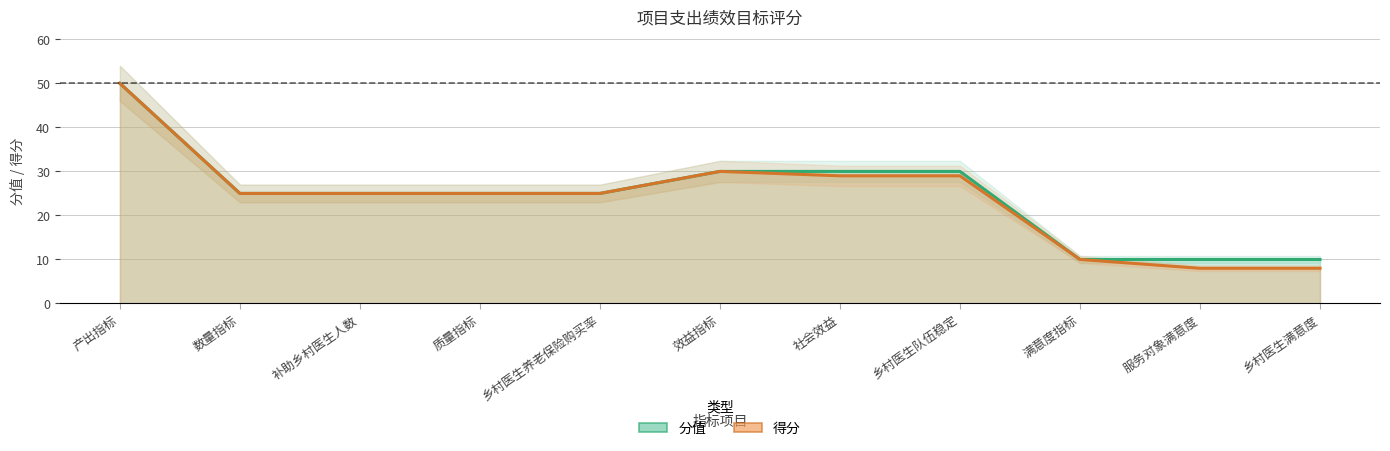

What is the difference between the highest and lowest values at 社会效益?

1